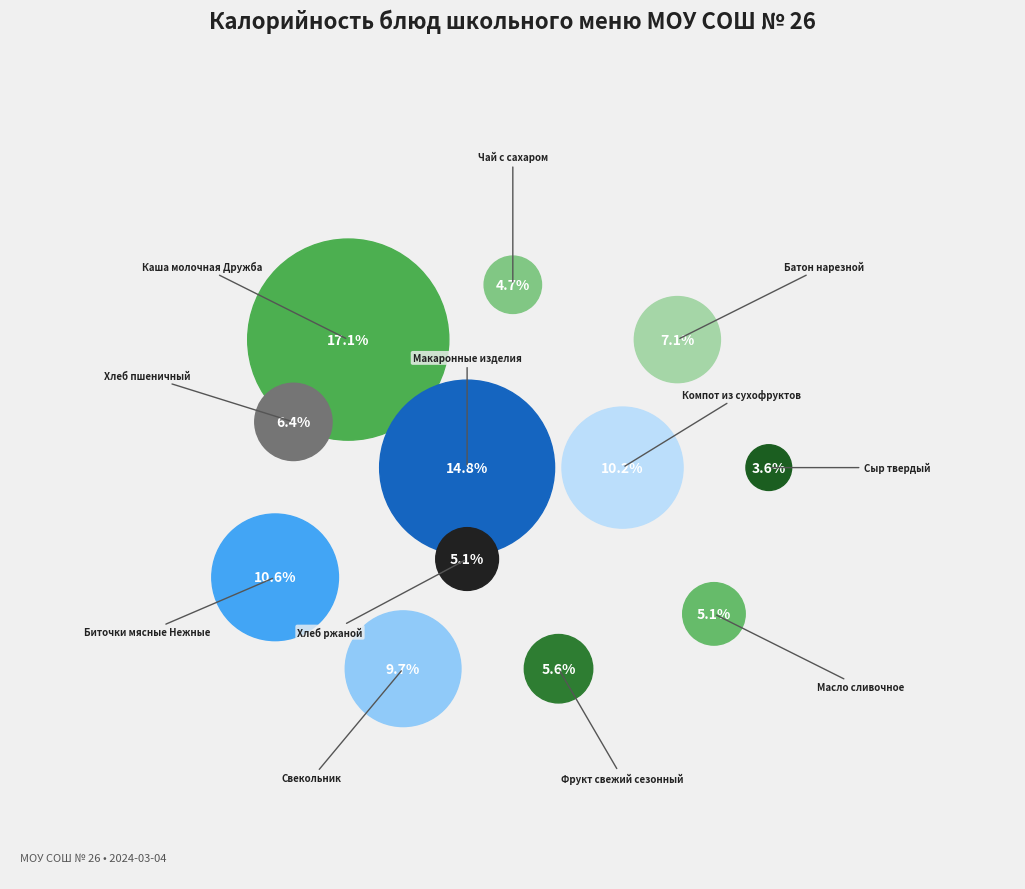

What percentage do Биточки мясные Нежные and Хлеб пшеничный together represent?

17.0%